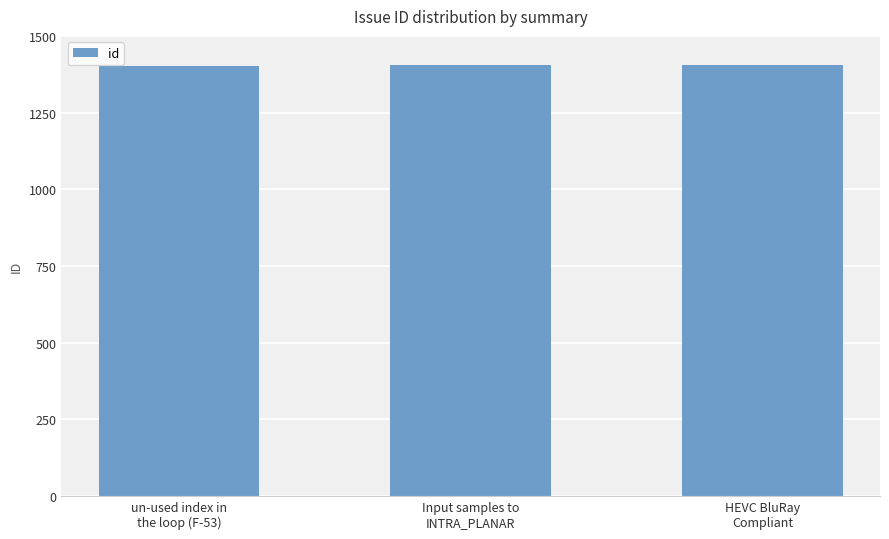

The value at un-used index in
the loop (F-53) is 2486. True or false?

False